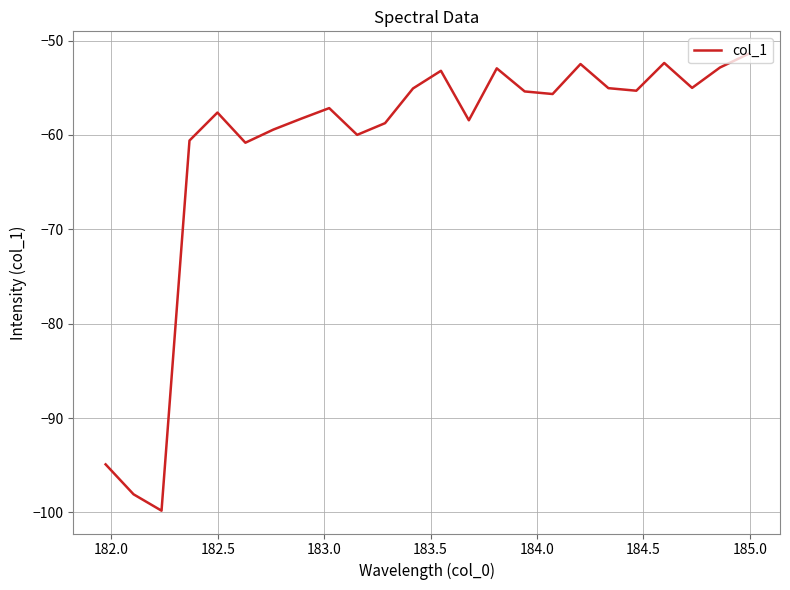

What is the minimum value shown in the chart?

-99.8